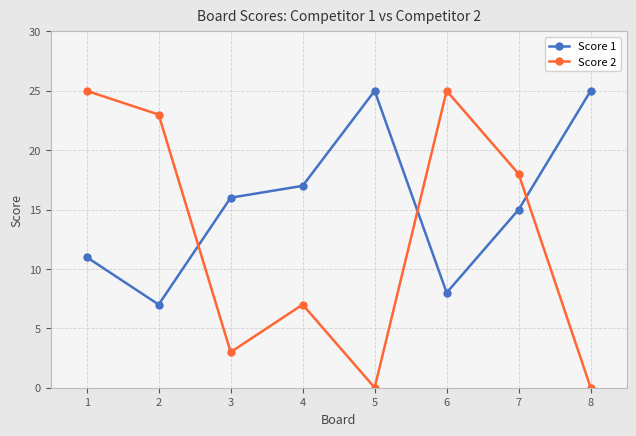

At 6, list the series in order from largest to smallest.

Score 2, Score 1